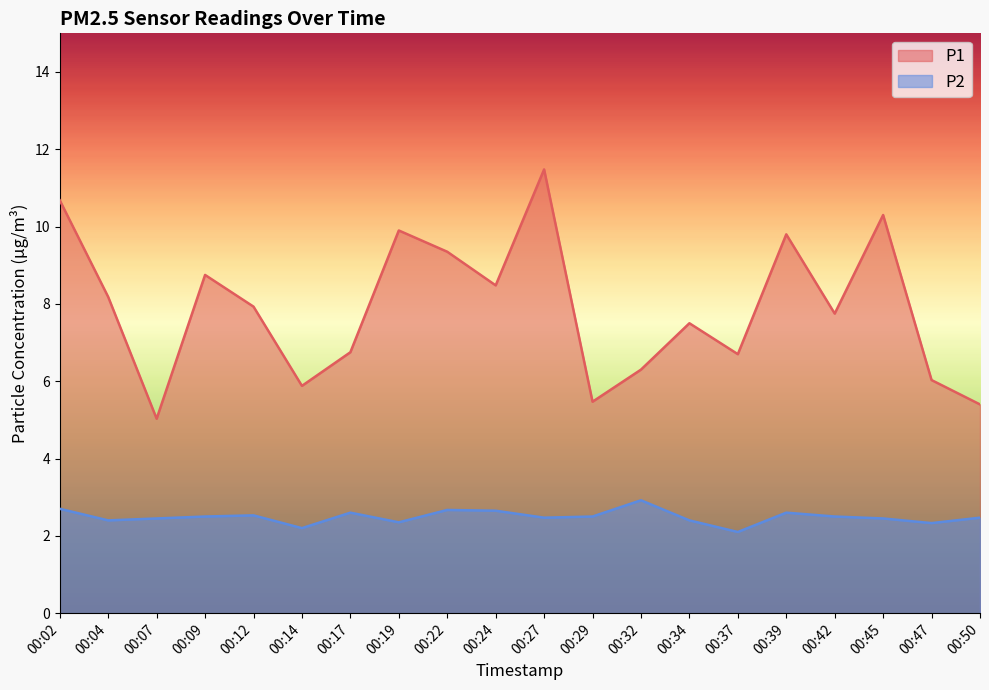

How many series are shown in this chart?

2